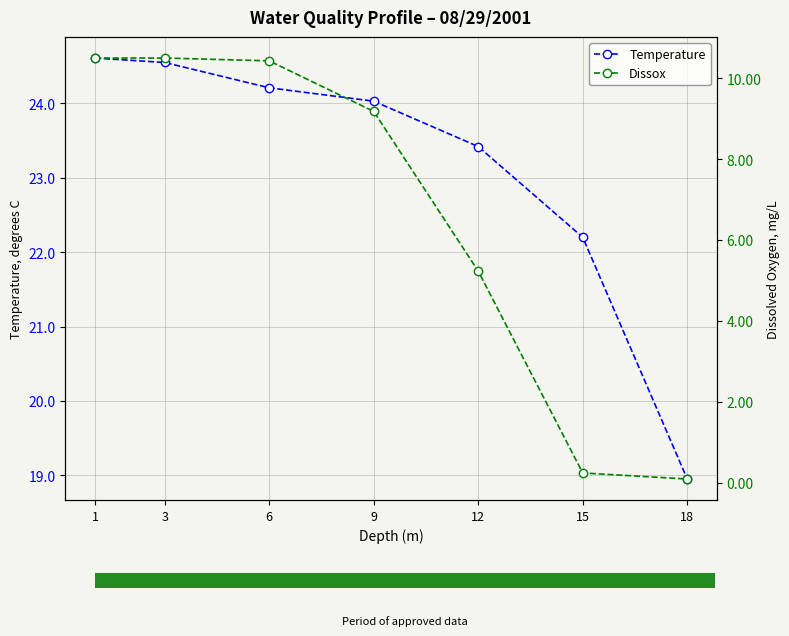

What is the average value of the Dissox series?

6.6